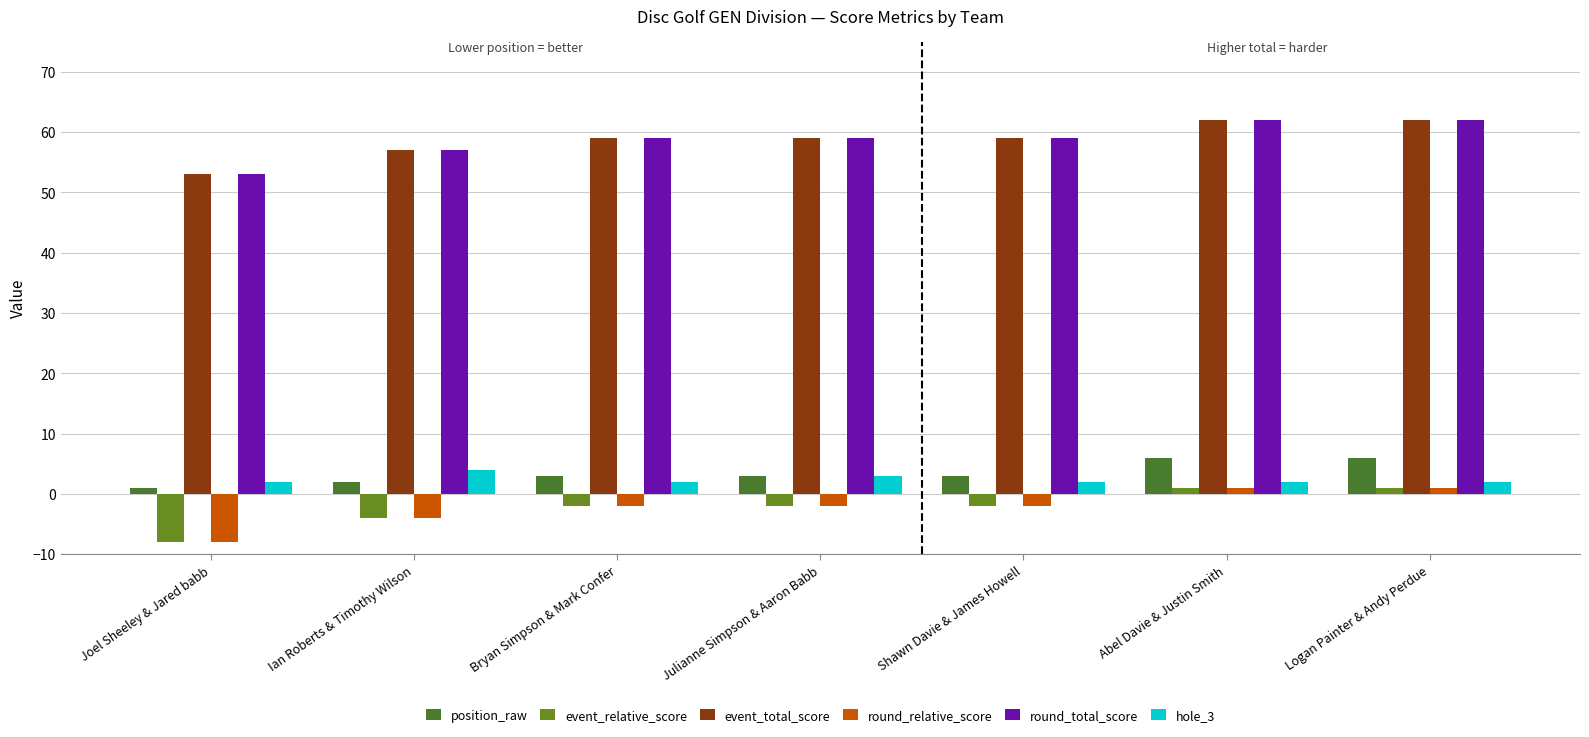

What is the difference between the highest and lowest values at Shawn Davie & James Howell?

61